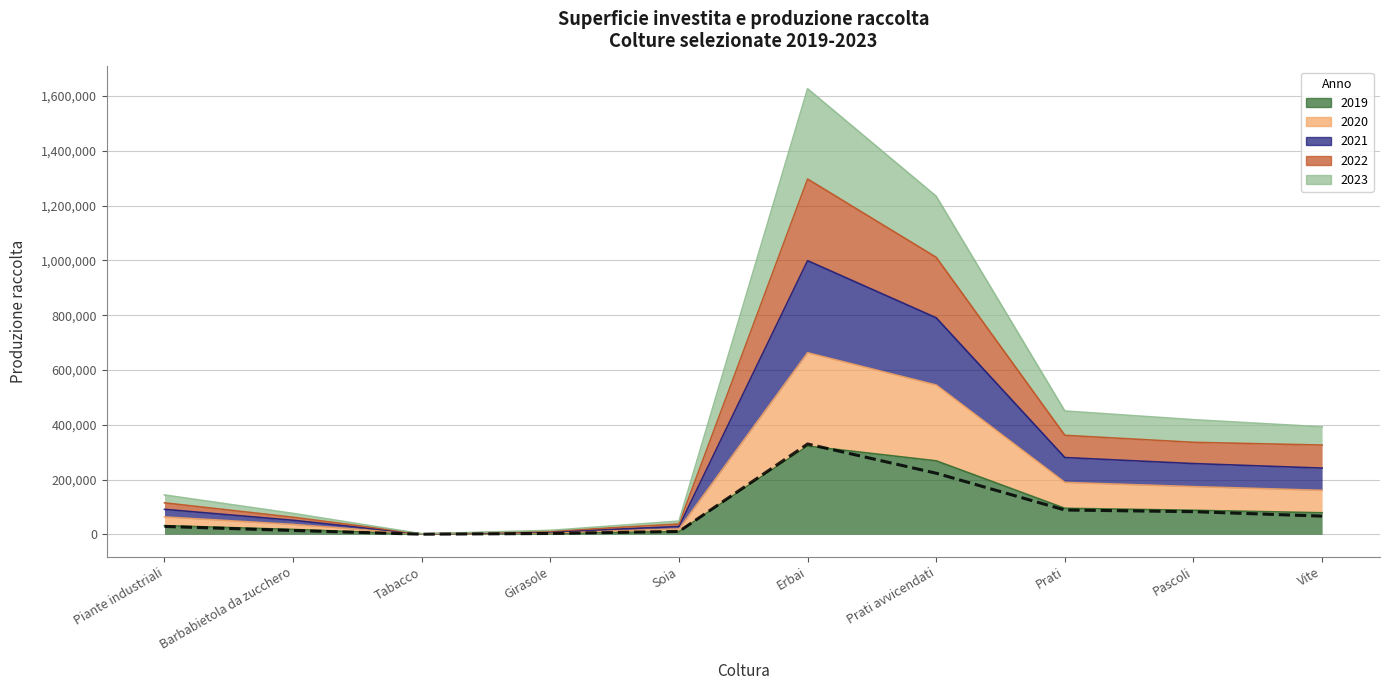

Which category has the lowest value across all series?

Tabacco